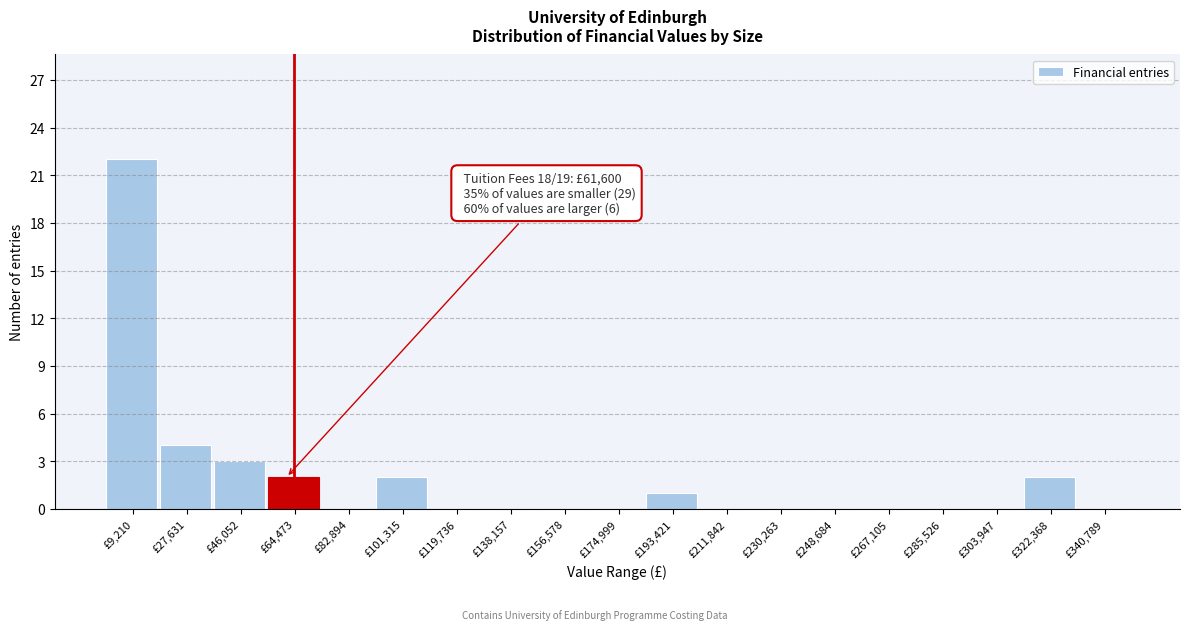

Which range on the x-axis has the tallest bar?

0 to 18000